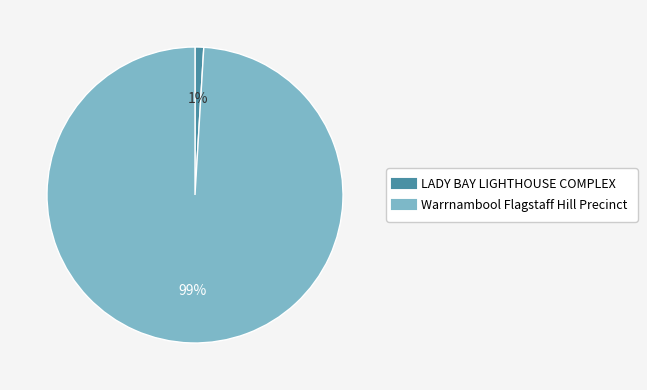

What is the smallest slice in the pie chart?

LADY BAY LIGHTHOUSE COMPLEX